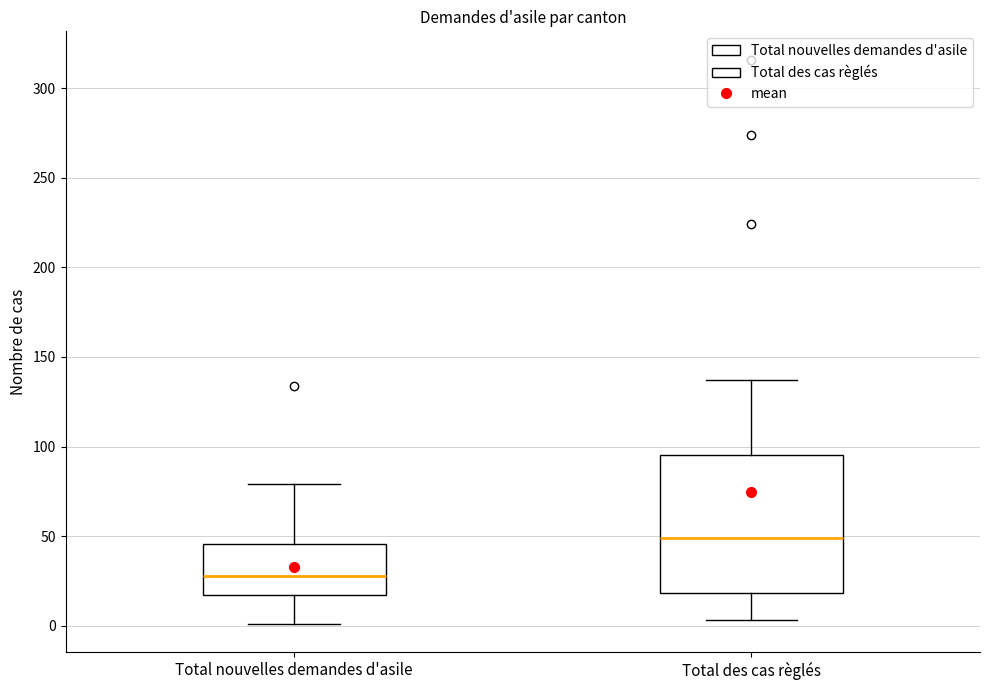

Reading left to right, transcribe this box plot: for each box, give where its median line is, the range the box spans, and where its two whiskers end, as read against the y-axis. The values are not printed on the chart, so give them approximately, as read against the axis.

Total nouvelles demandes d'asile: median 30, box 15 to 45, whiskers 0 to 80
Total des cas règlés: median 50, box 20 to 95, whiskers 5 to 135